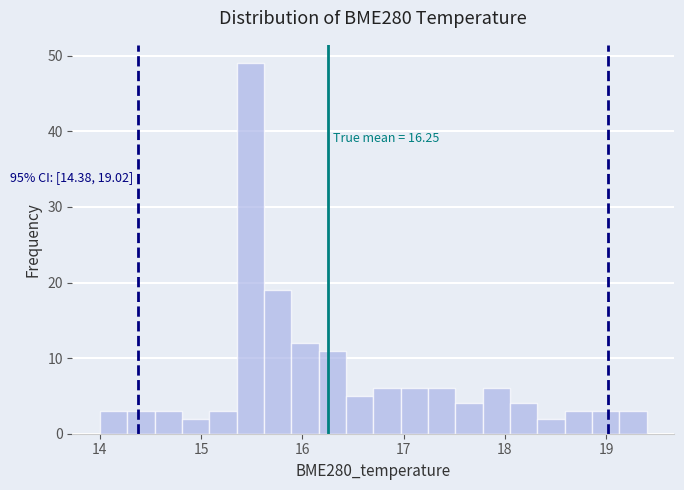

Around what value on the x-axis is the tallest bar? Give the approximate position of its centre, as read against the axis.

15.5